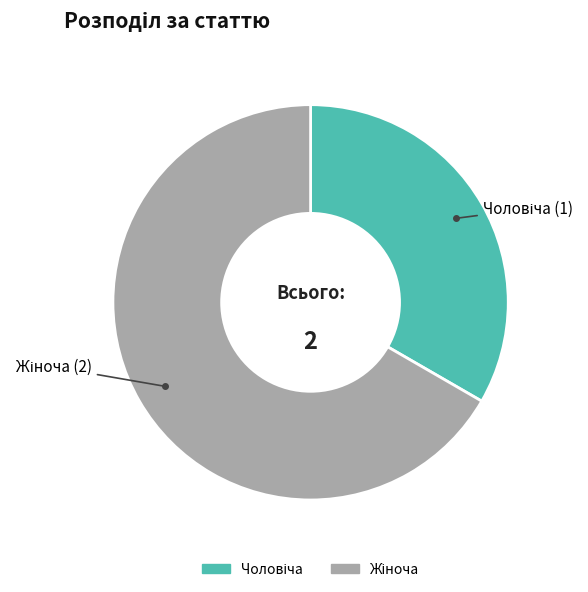

Is there any slice that represents more than half of the pie?

Yes